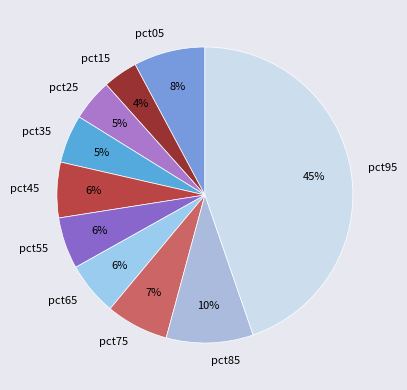

To the nearest percent, what portion does pct05 represent?

8%